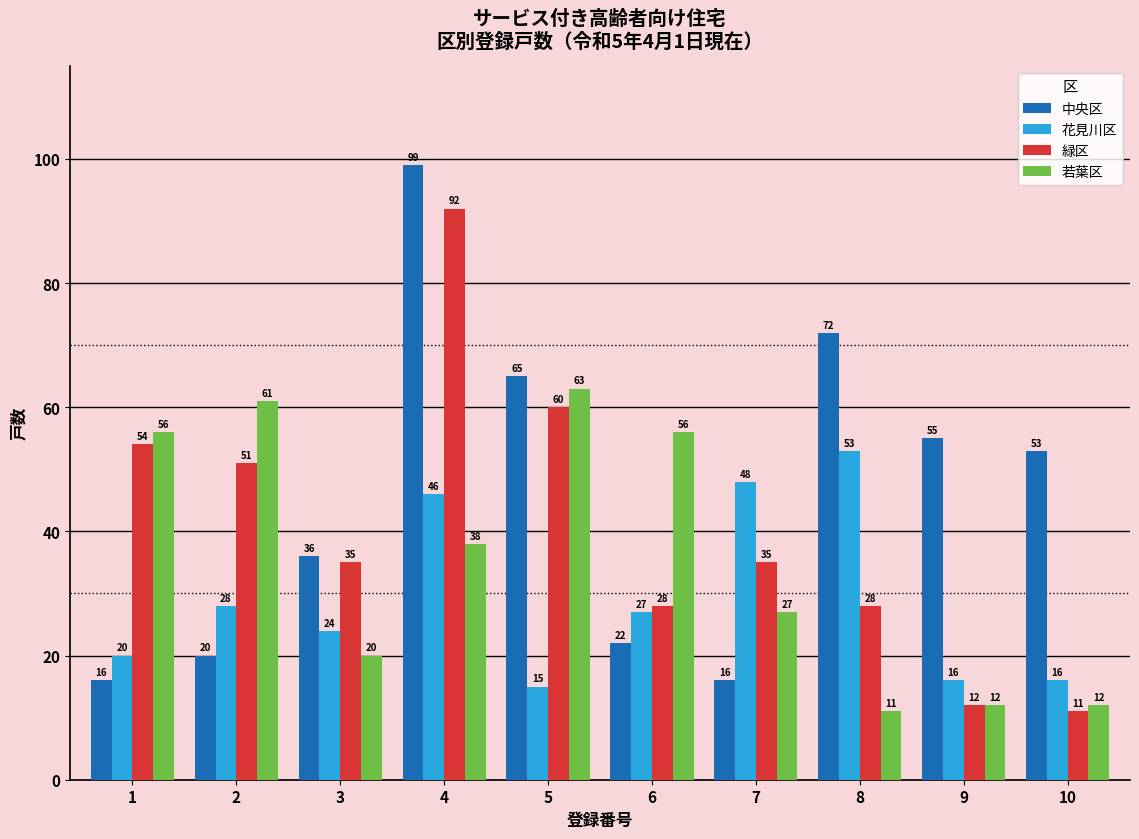

At which label is 若葉区 closest to 37?

4